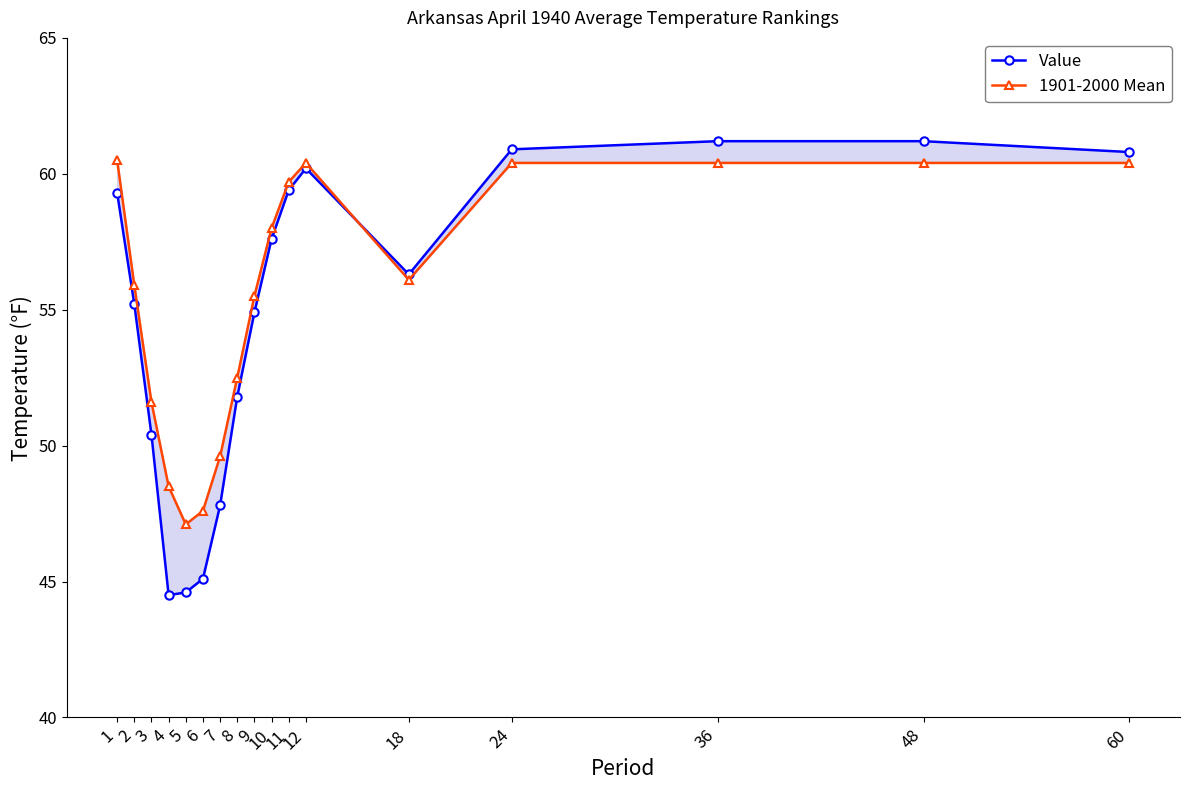

Which category has the lowest value in the Value series?

4